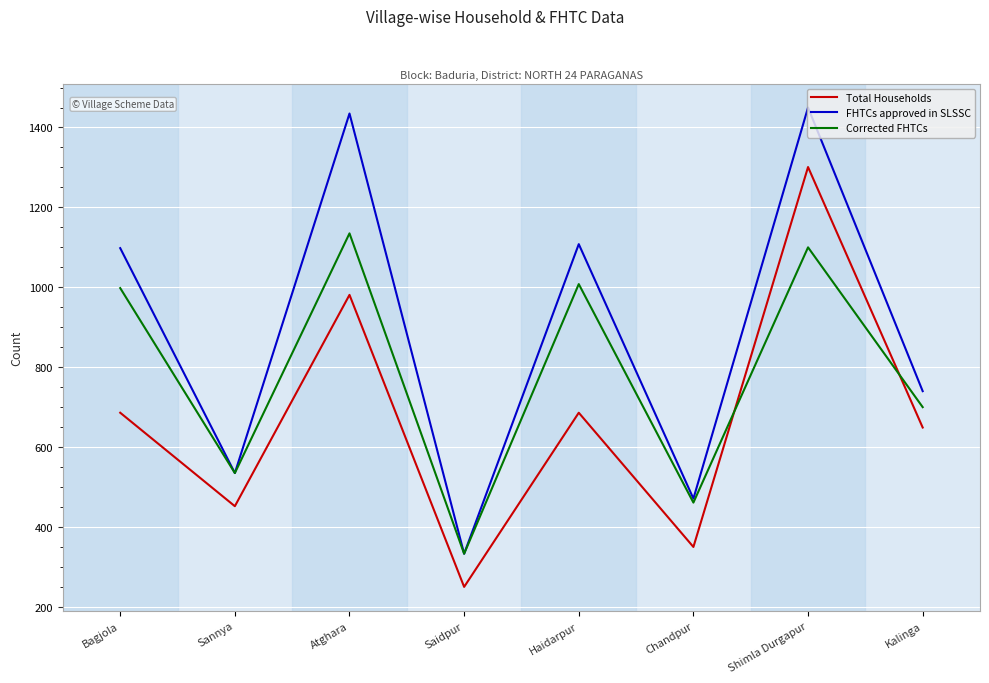

Which series changed the most between Bagjola and Sannya?

FHTCs approved in SLSSC